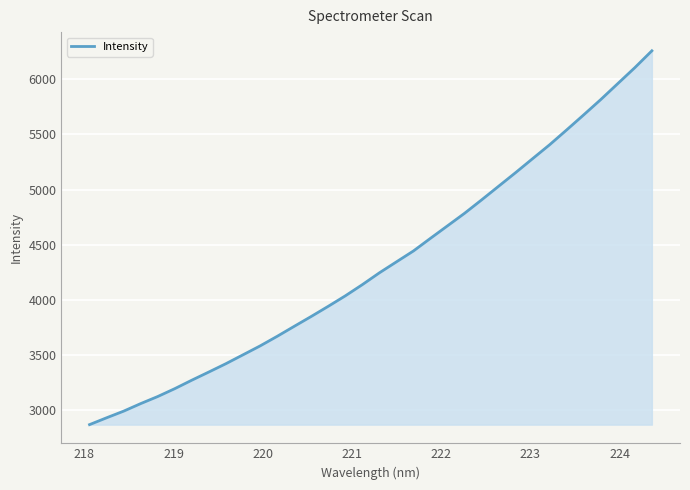

What is the difference between the maximum and minimum values?

3390.0